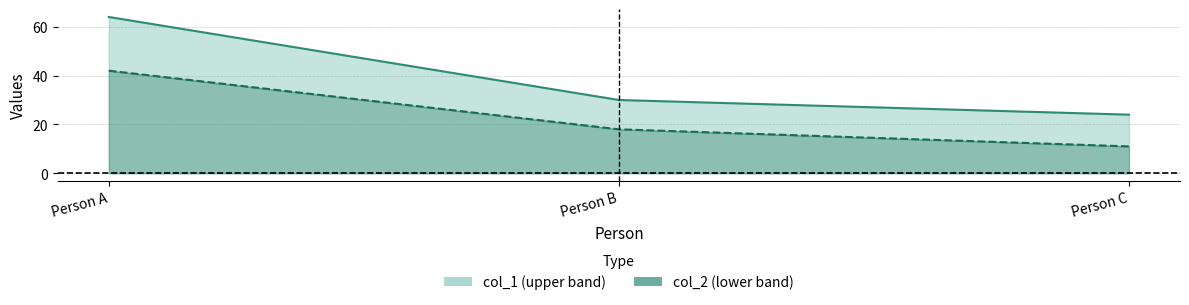

Where is col_1 line nearest to the value 44?

Person B